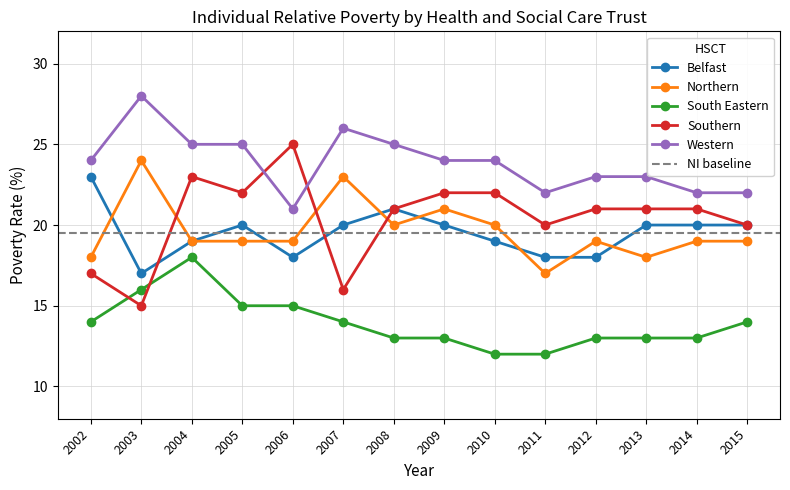

True or false: Belfast and South Eastern cross at least once.

False